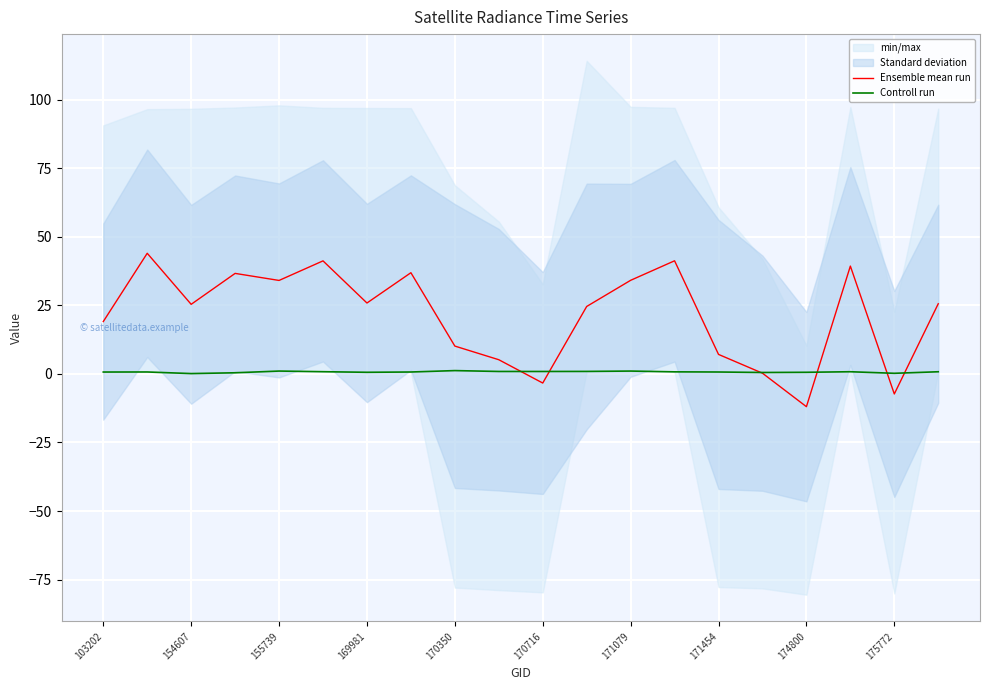

In Controll run, how many points are lower than both neighbors (excluding endpoints)?

5